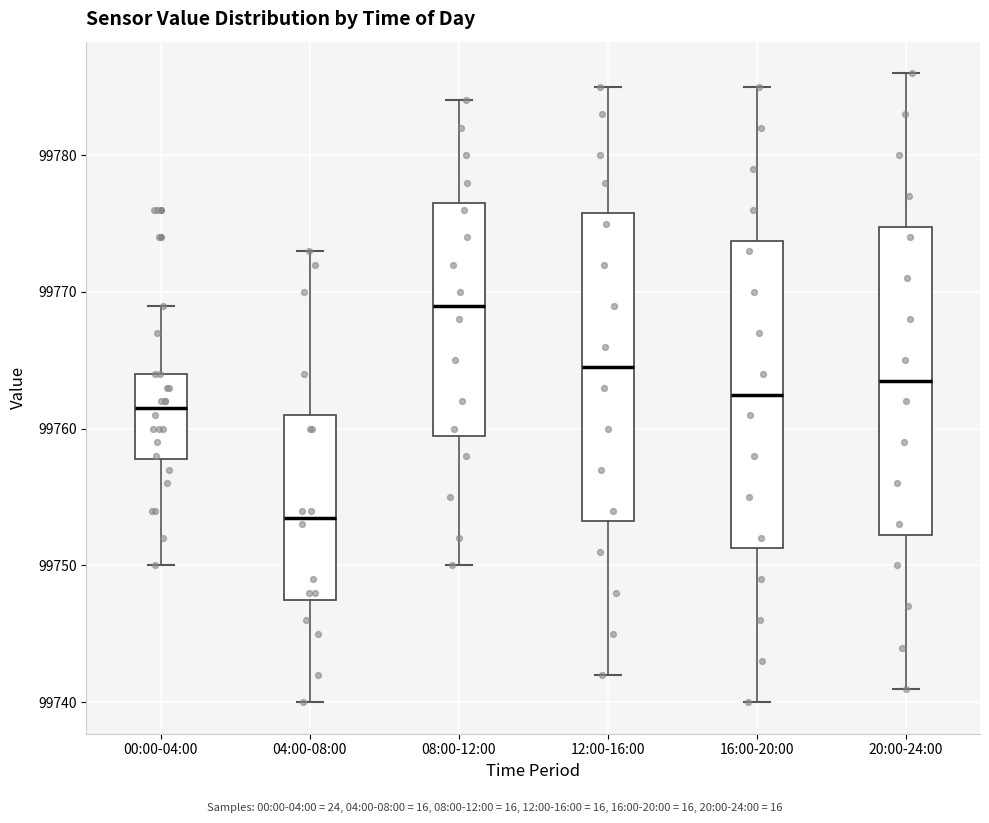

Reading left to right, read every box against the y-axis: the position of its median line, the range the box covers, and the ends of its whiskers. The values are not printed on the chart, so give them approximately, as read against the axis.

00:00-04:00: median 99762, box 99758 to 99764, whiskers 99750 to 99769
04:00-08:00: median 99754, box 99748 to 99761, whiskers 99740 to 99773
08:00-12:00: median 99769, box 99760 to 99777, whiskers 99750 to 99784
12:00-16:00: median 99765, box 99753 to 99776, whiskers 99742 to 99785
16:00-20:00: median 99763, box 99751 to 99774, whiskers 99740 to 99785
20:00-24:00: median 99764, box 99752 to 99775, whiskers 99741 to 99786